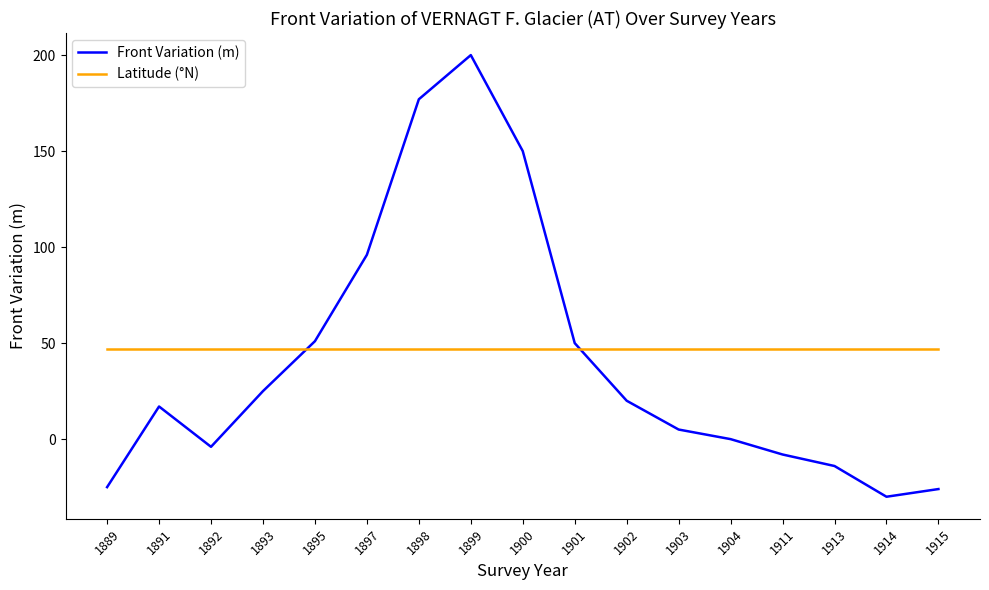

In Front Variation (m), how many points are lower than both neighbors (excluding endpoints)?

2